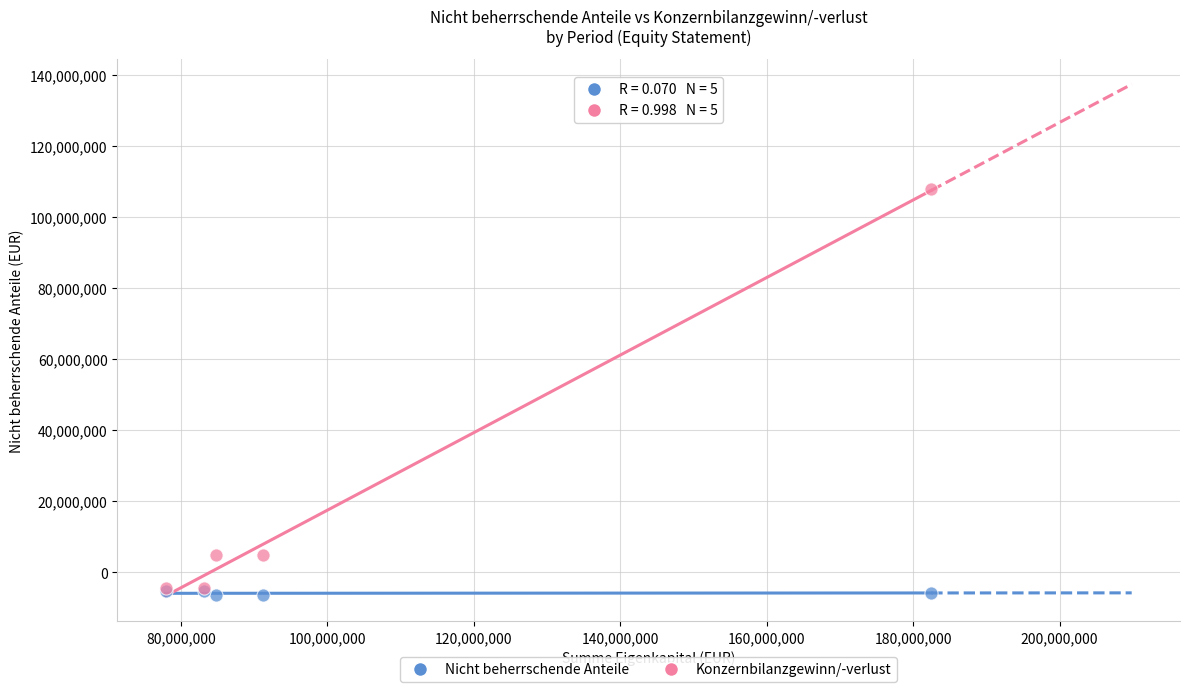

Which series reaches the maximum Y coordinate?

Konzernbilanzgewinn/-verlust